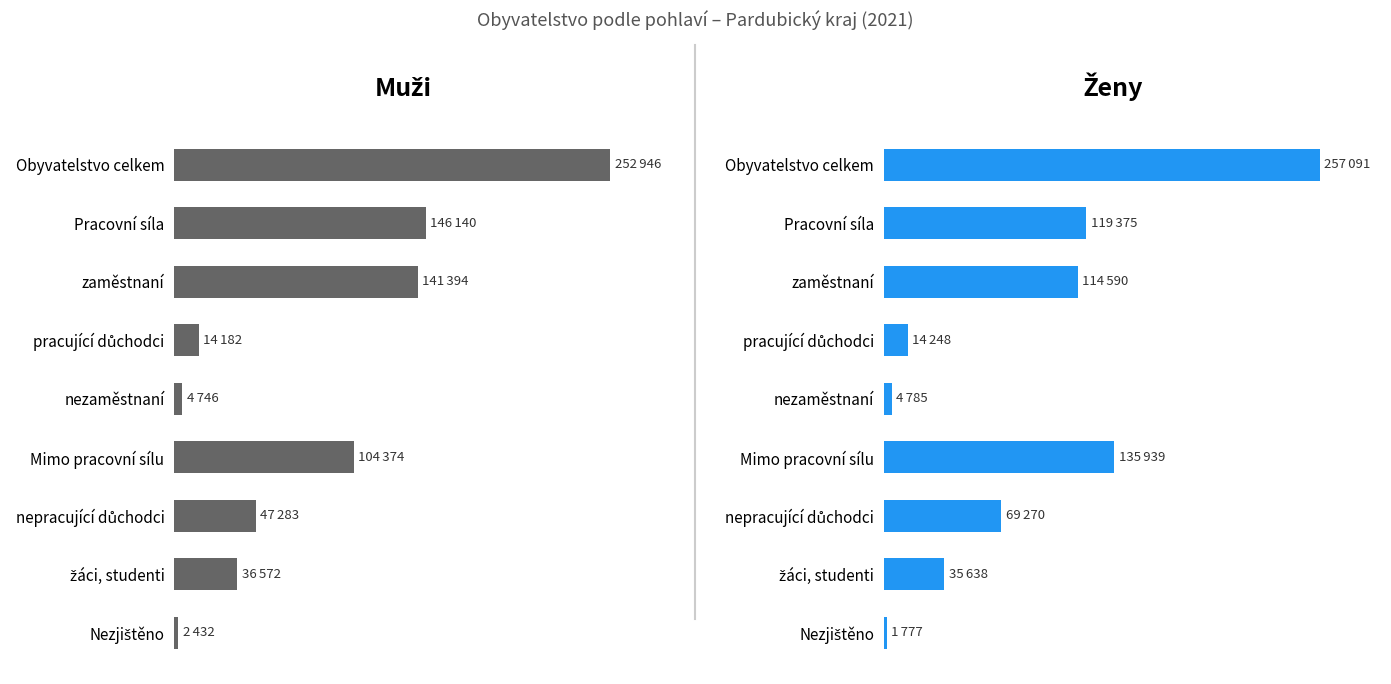

How many distinct data groups are displayed?

2